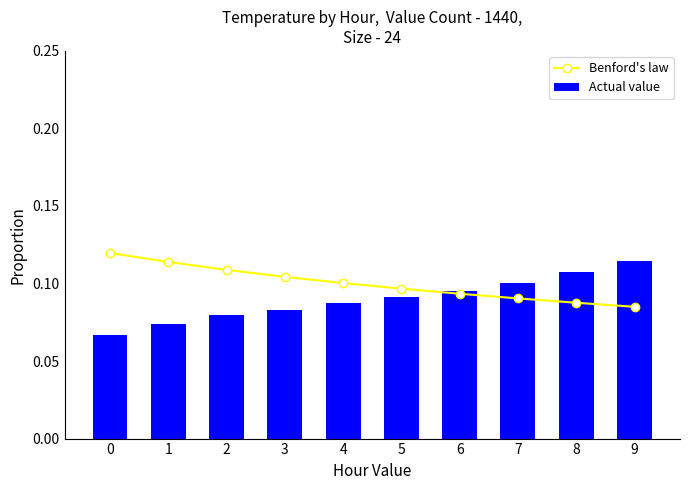

Between 1 and 9, which series saw the biggest shift?

Actual value